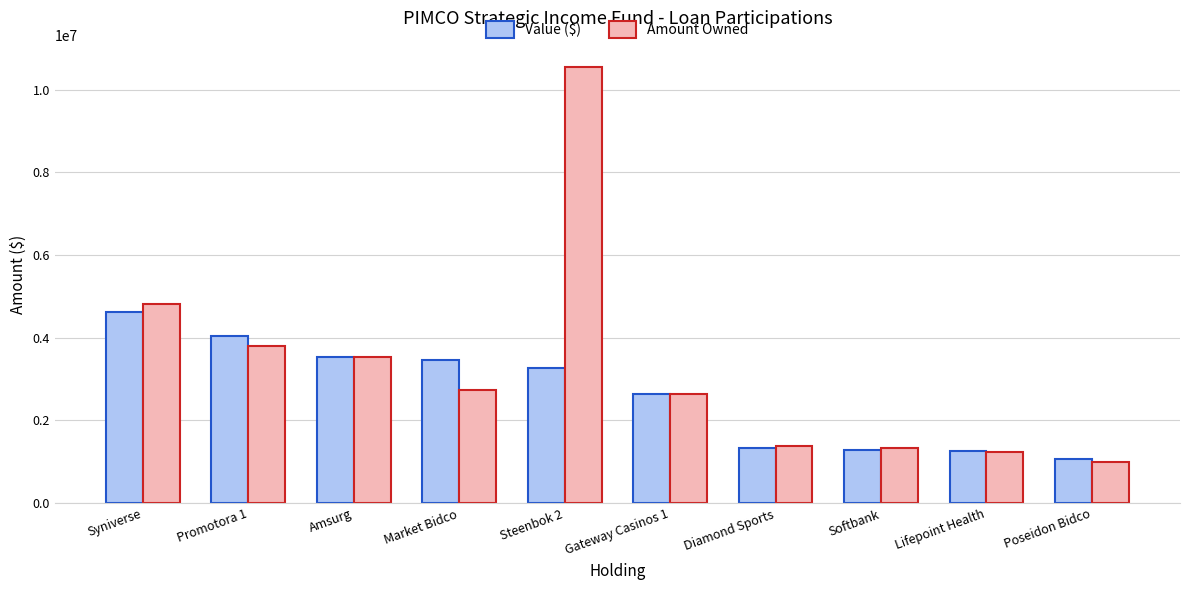

True or false: Amount Owned has a value of 2635090 at Gateway Casinos 1.

True